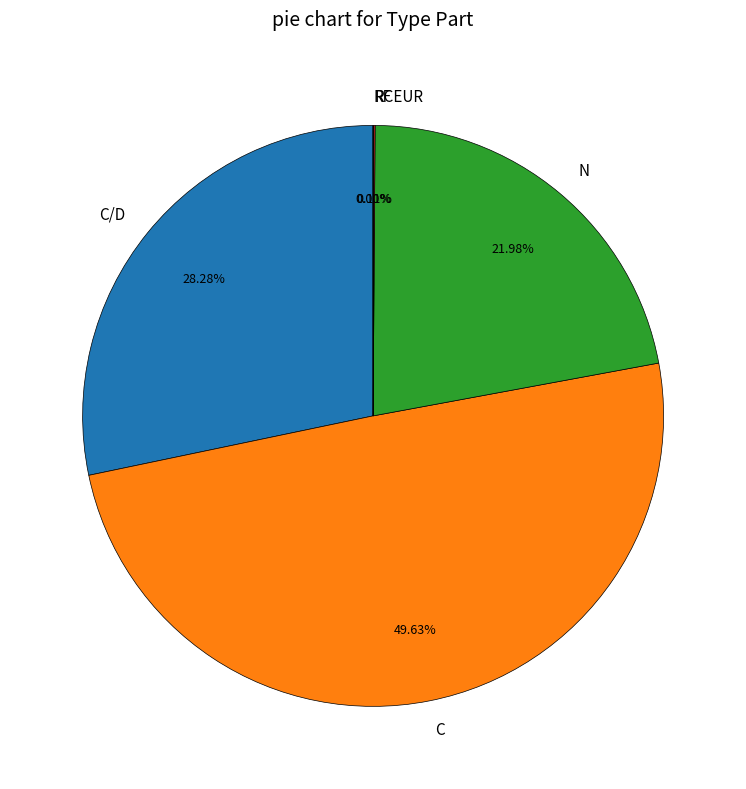

Does C/D account for over 50% of the chart?

No